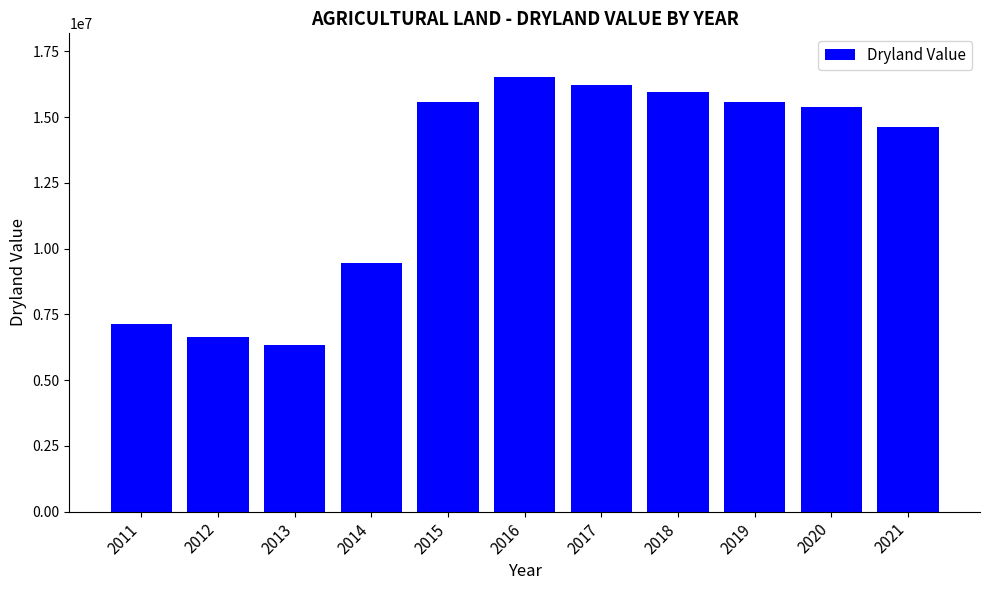

Read the value at 2014.

9438680